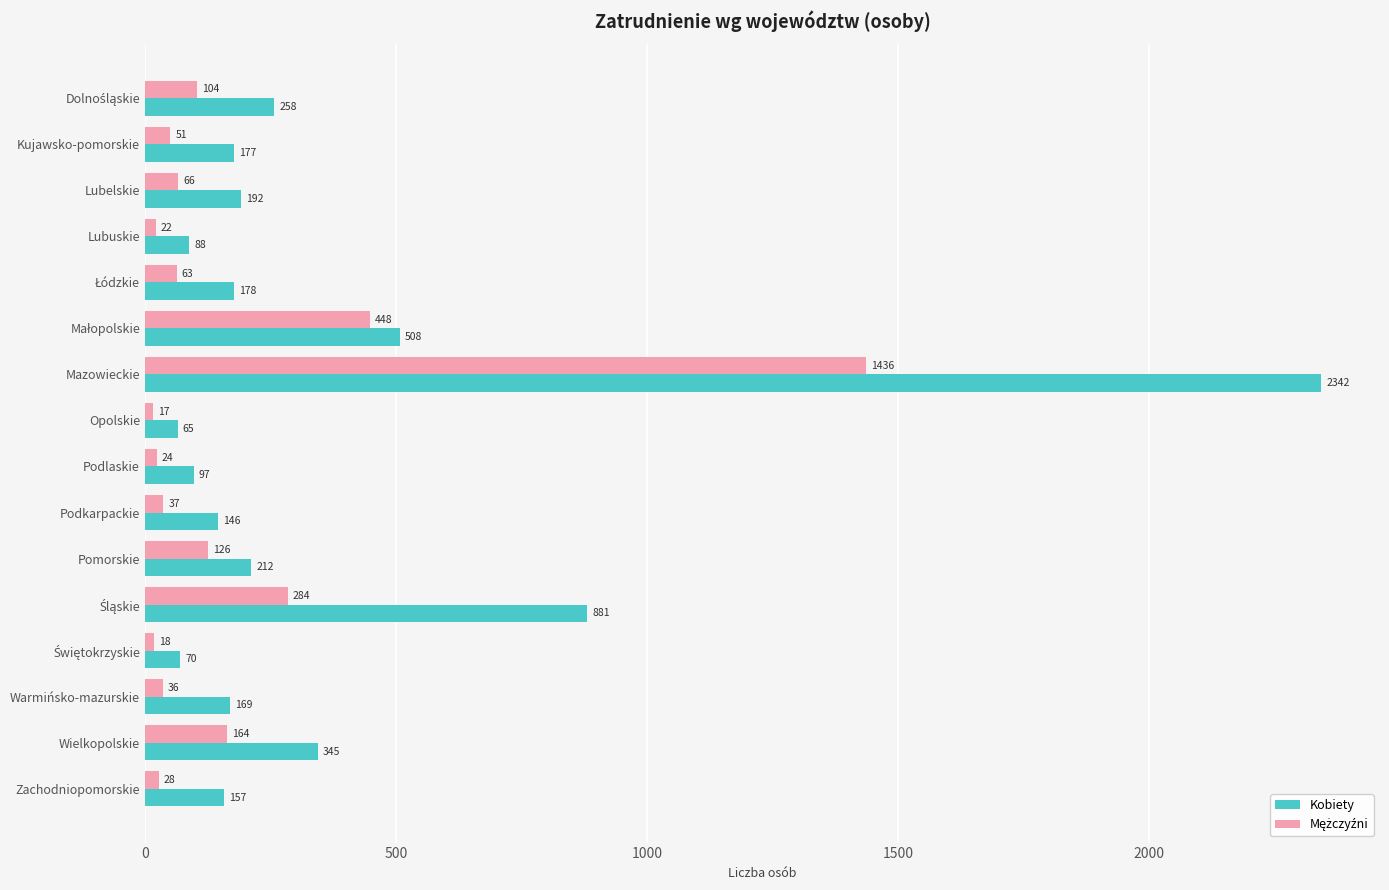

Which series has the largest total across all categories?

Kobiety